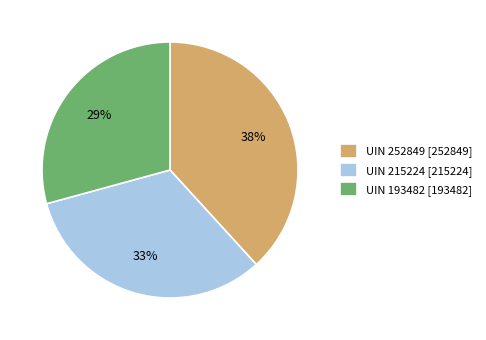

Rank the categories by value from lowest to highest.

UIN 193482, UIN 215224, UIN 252849